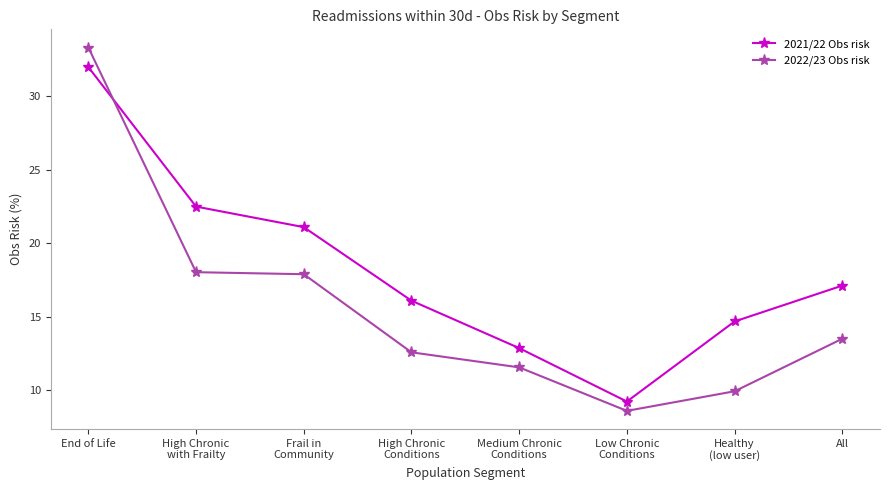

Reading right to left, transcribe all the data shown in this chart.

2021/22 Obs risk: All=17.1	Healthy
(low user)=14.7	Low Chronic
Conditions=9.2	Medium Chronic
Conditions=12.9	High Chronic
Conditions=16.1	Frail in
Community=21.1	High Chronic
with Frailty=22.5	End of Life=32.0
2022/23 Obs risk: All=13.5	Healthy
(low user)=9.9	Low Chronic
Conditions=8.6	Medium Chronic
Conditions=11.6	High Chronic
Conditions=12.6	Frail in
Community=17.9	High Chronic
with Frailty=18.0	End of Life=33.3